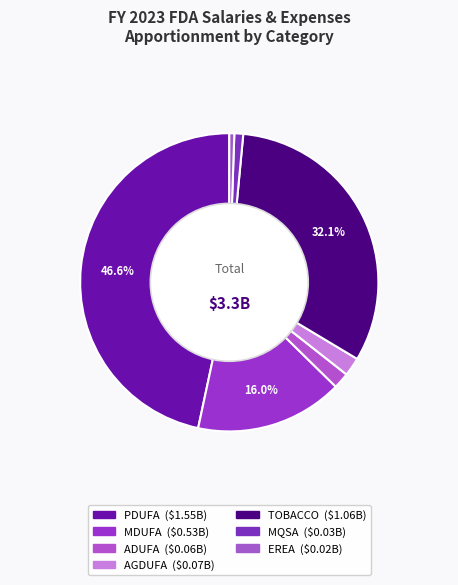

To the nearest percent, what is the difference between the largest and smallest slice percentages?

46%